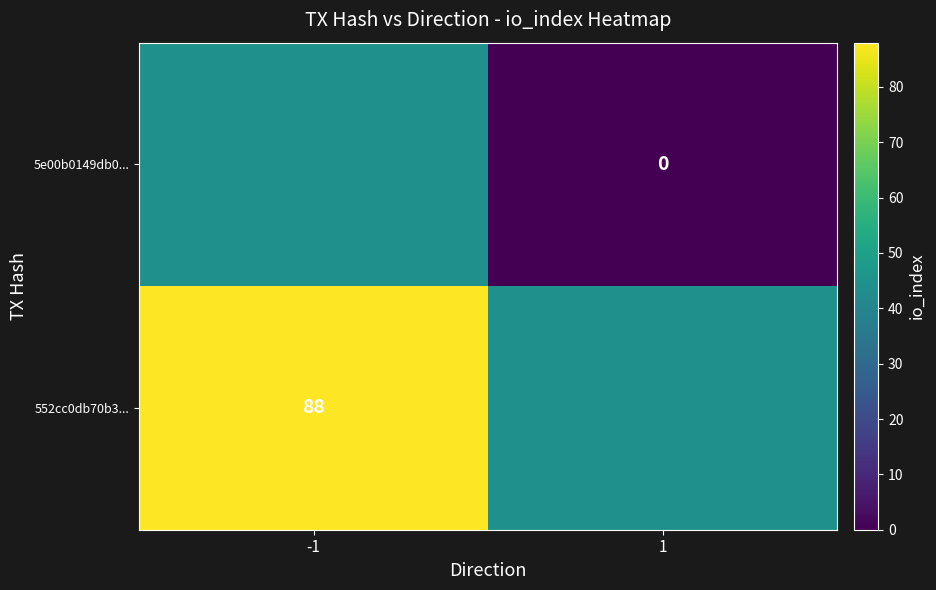

The 552cc0db70b3... series shows 149 at -1. True or false?

False